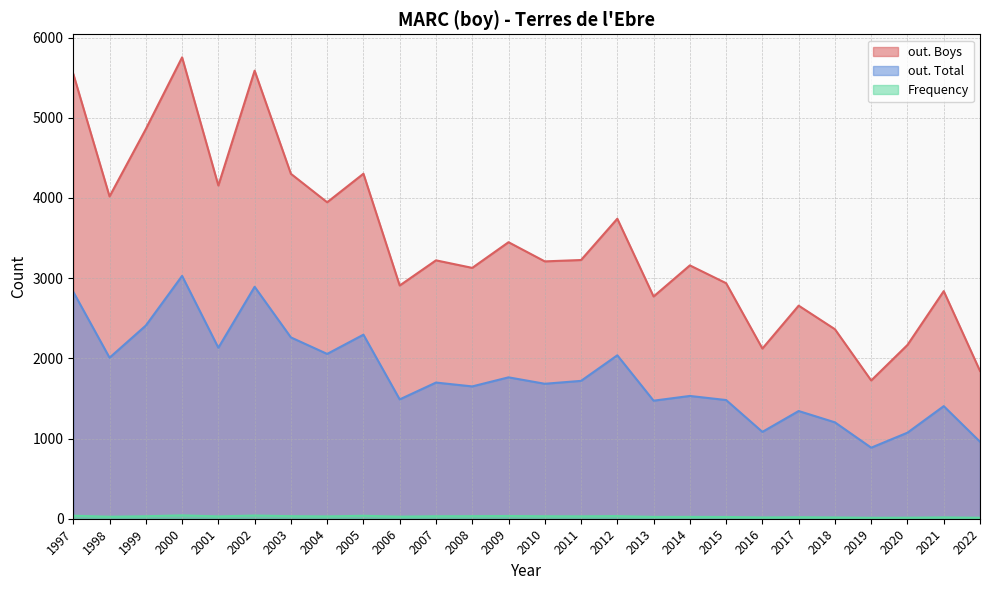

True or false: out. Total and Frequency intersect in this chart.

False